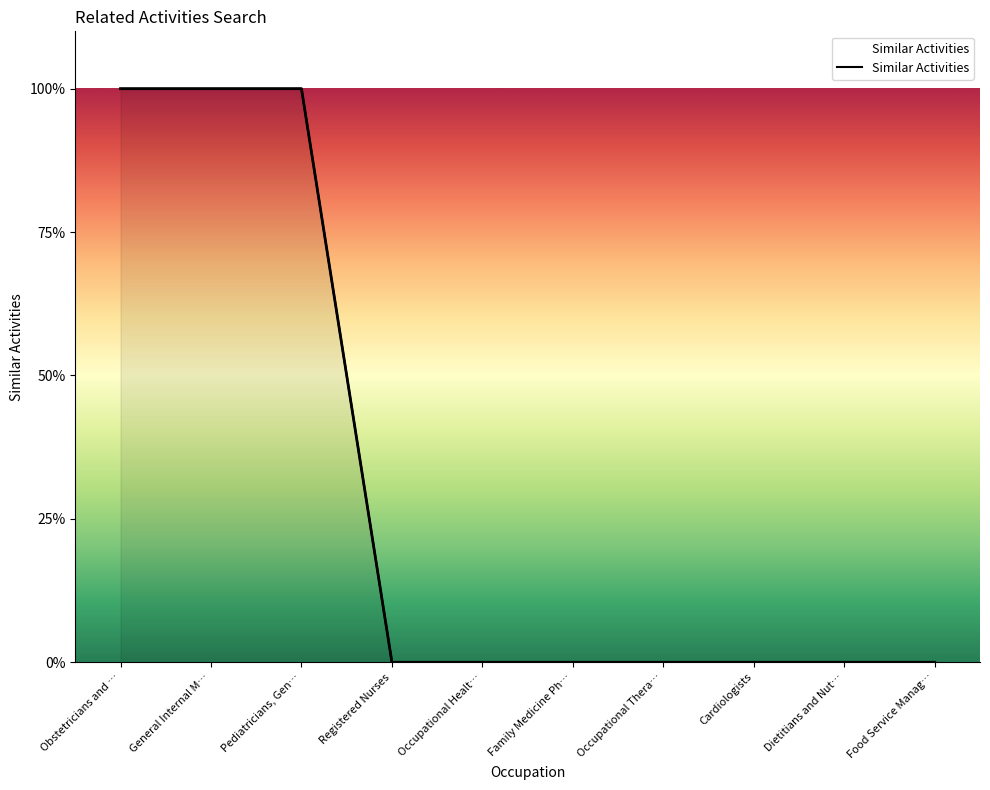

How many lines are shown in the chart?

1